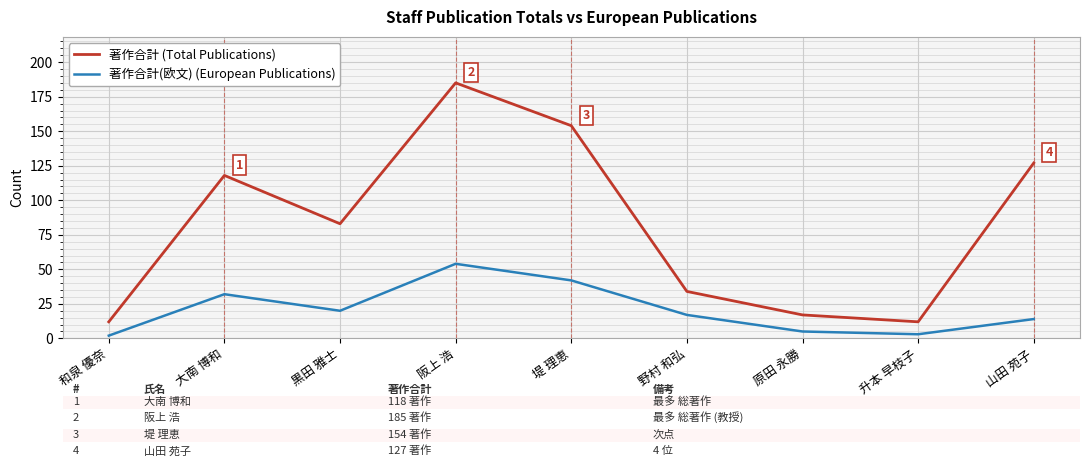

Is it true that 著作合計 (Total Publications) equals 127 at 山田 苑子?

True